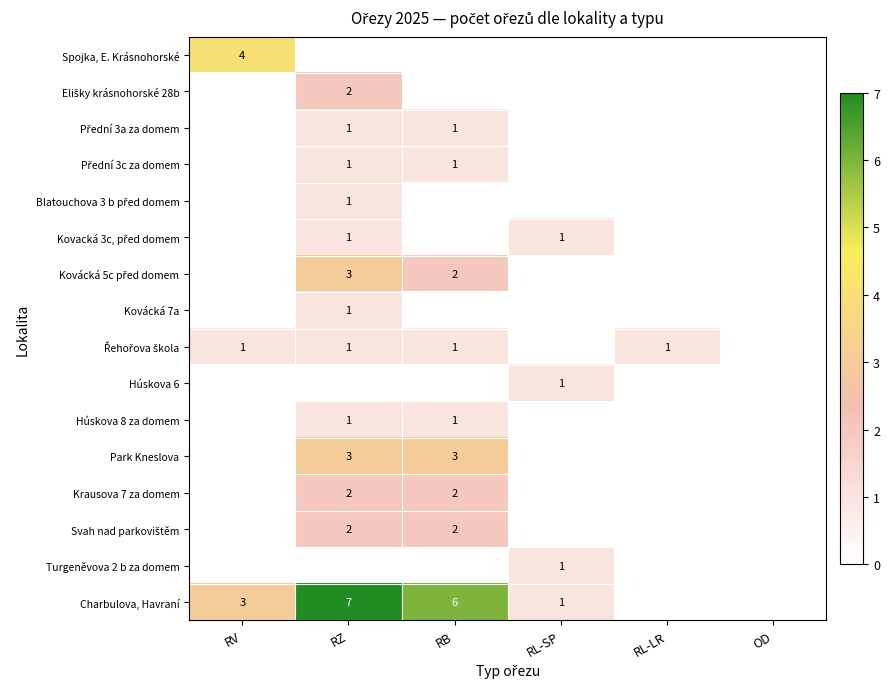

At which label is Park Kneslova closest to 1?

RV